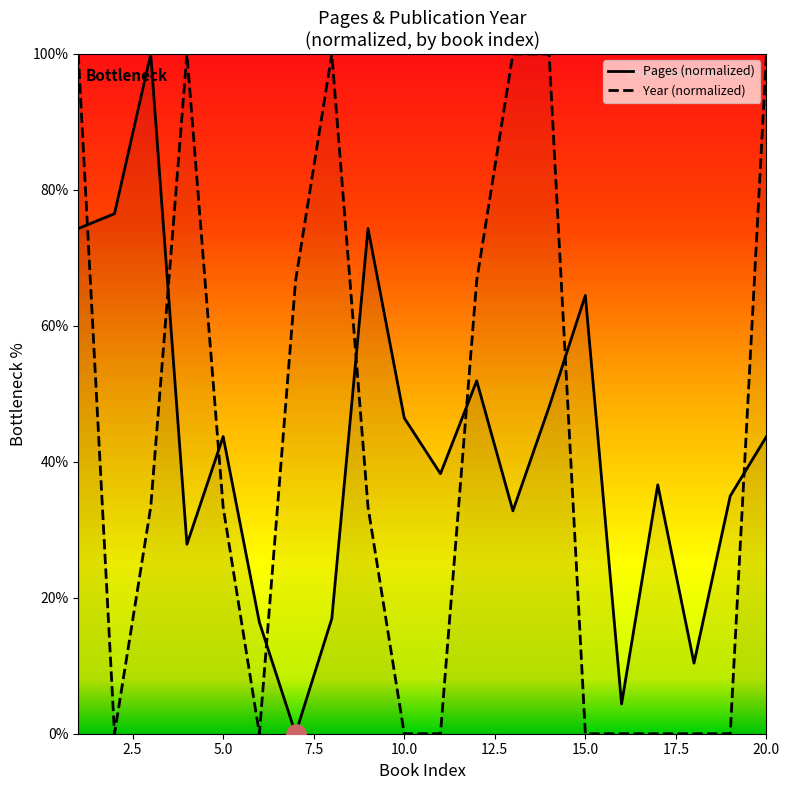

Reading left to right, what are all the values shown in this chart?

Pages: 74.3	76.5	100.0	27.9	43.7	16.4	0.0	16.9	74.3	46.4	38.3	51.9	32.8	48.1	64.5	4.4	36.6	10.4	35.0	43.7
Year: 100.0	0.0	33.3	100.0	33.3	0.0	66.7	100.0	33.3	0.0	0.0	66.7	100.0	100.0	0.0	0.0	0.0	0.0	0.0	100.0